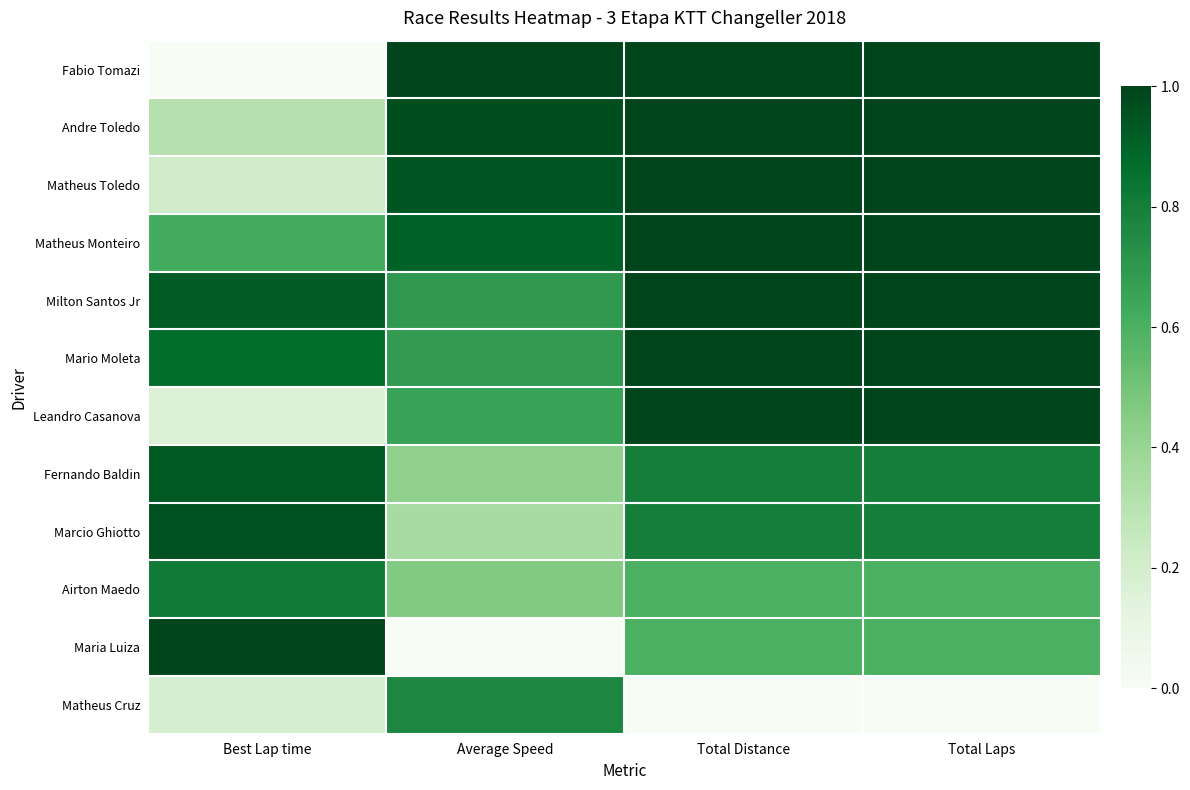

Reading left to right, extract all data points from this chart.

Fabio Tomazi: Best Lap time=0.0	Average Speed=1.0	Total Distance=1.0	Total Laps=1.0
Andre Toledo: Best Lap time=0.3	Average Speed=1.0	Total Distance=1.0	Total Laps=1.0
Matheus Toledo: Best Lap time=0.2	Average Speed=0.9	Total Distance=1.0	Total Laps=1.0
Matheus Monteiro: Best Lap time=0.6	Average Speed=0.9	Total Distance=1.0	Total Laps=1.0
Milton Santos Jr: Best Lap time=0.9	Average Speed=0.7	Total Distance=1.0	Total Laps=1.0
Mario Moleta: Best Lap time=0.9	Average Speed=0.7	Total Distance=1.0	Total Laps=1.0
Leandro Casanova: Best Lap time=0.2	Average Speed=0.7	Total Distance=1.0	Total Laps=1.0
Fernando Baldin: Best Lap time=0.9	Average Speed=0.4	Total Distance=0.8	Total Laps=0.8
Marcio Ghiotto: Best Lap time=1.0	Average Speed=0.4	Total Distance=0.8	Total Laps=0.8
Airton Maedo: Best Lap time=0.8	Average Speed=0.5	Total Distance=0.6	Total Laps=0.6
Maria Luiza: Best Lap time=1.0	Average Speed=0.0	Total Distance=0.6	Total Laps=0.6
Matheus Cruz: Best Lap time=0.2	Average Speed=0.8	Total Distance=0.0	Total Laps=0.0